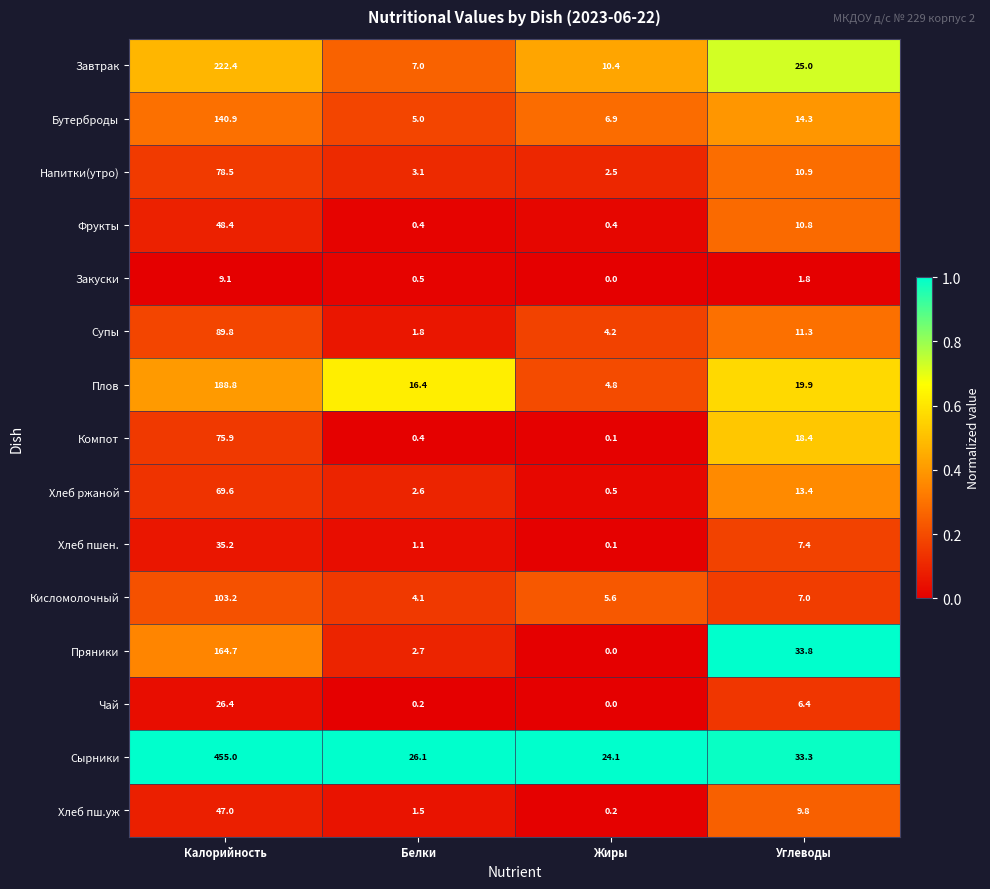

What is the total value across all series at Углеводы?

223.5